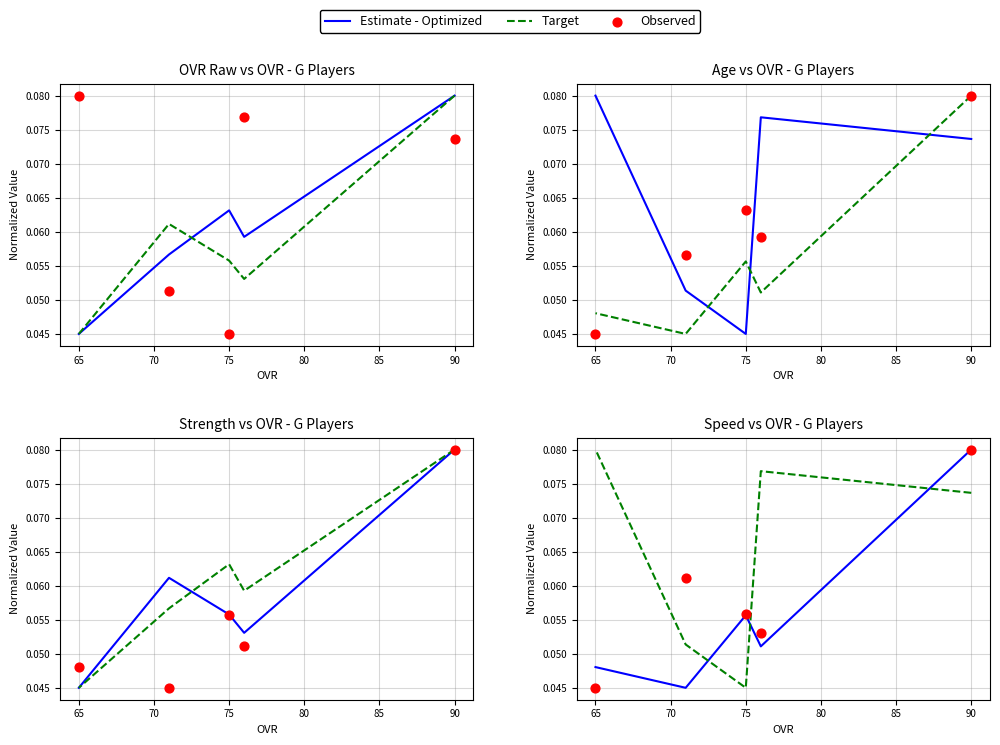

Is the value of Observed at 75 greater than the value of Estimate - Optimized at 75?

Yes